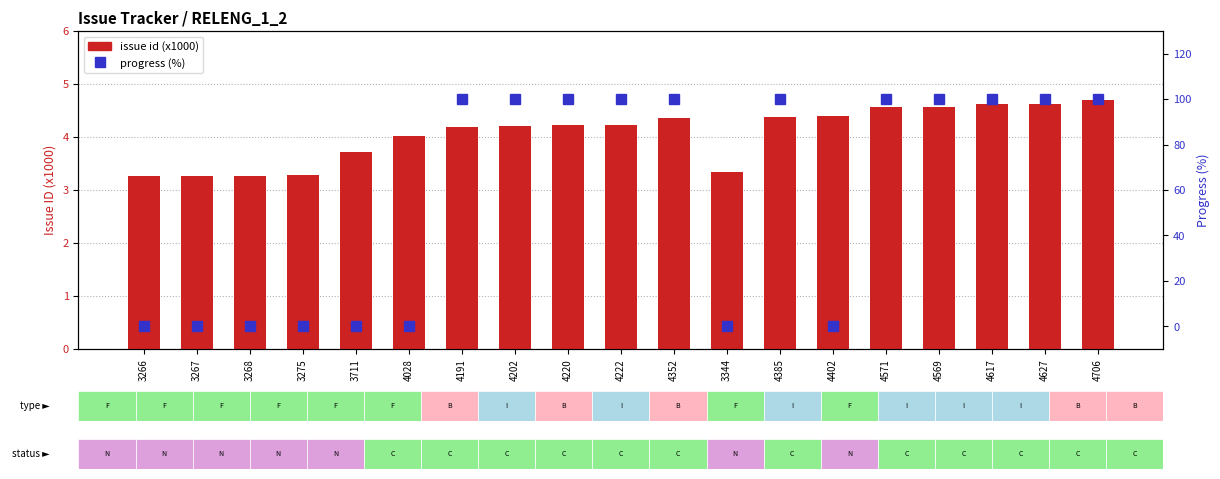

What are all the series names shown in the legend?

issue id (x1000), progress (%)